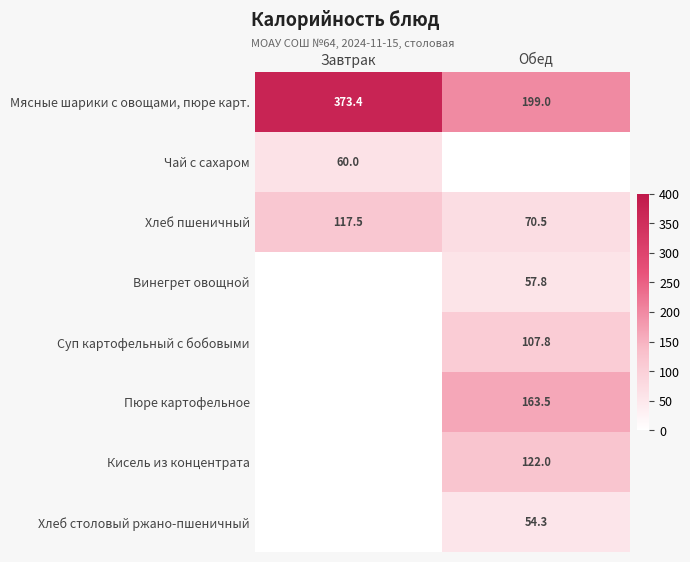

Is the value of Пюре картофельное at Обед greater than the value of Чай с сахаром at Завтрак?

Yes